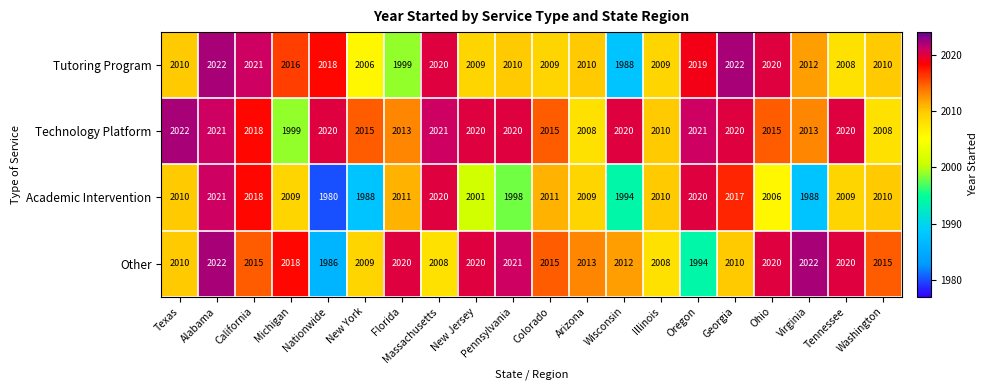

What is the difference between the maximum and minimum values in the Other series?

36